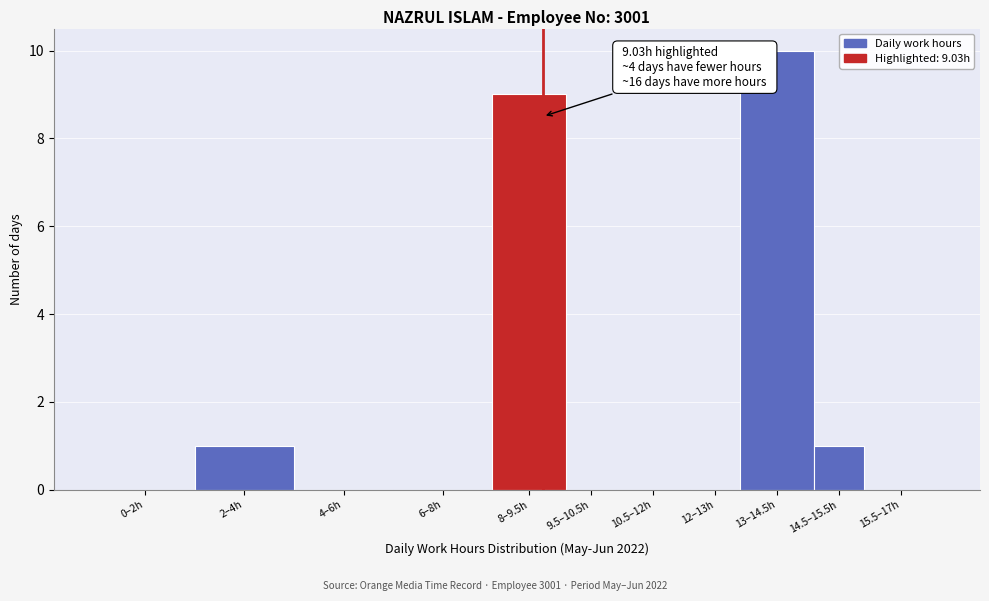

Reading right to left, extract all data points from this chart.

15.5–17h=0	14.5–15.5h=1	13–14.5h=10	12–13h=0	10.5–12h=0	9.5–10.5h=0	8–9.5h=9	6–8h=0	4–6h=0	2–4h=1	0–2h=0